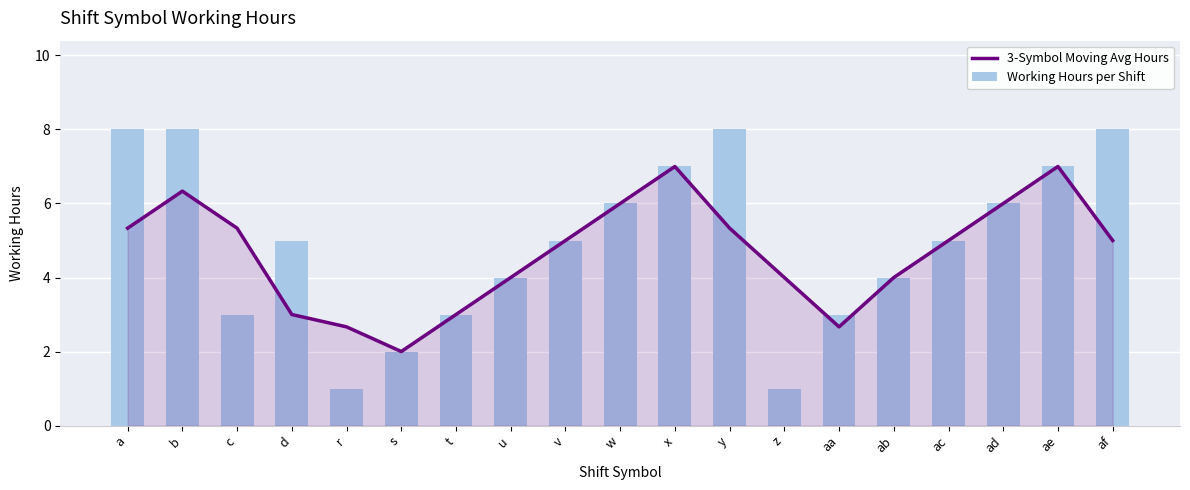

Rank the series by their average value, from lowest to highest.

3-Symbol Moving Avg Hours, Working Hours per Shift